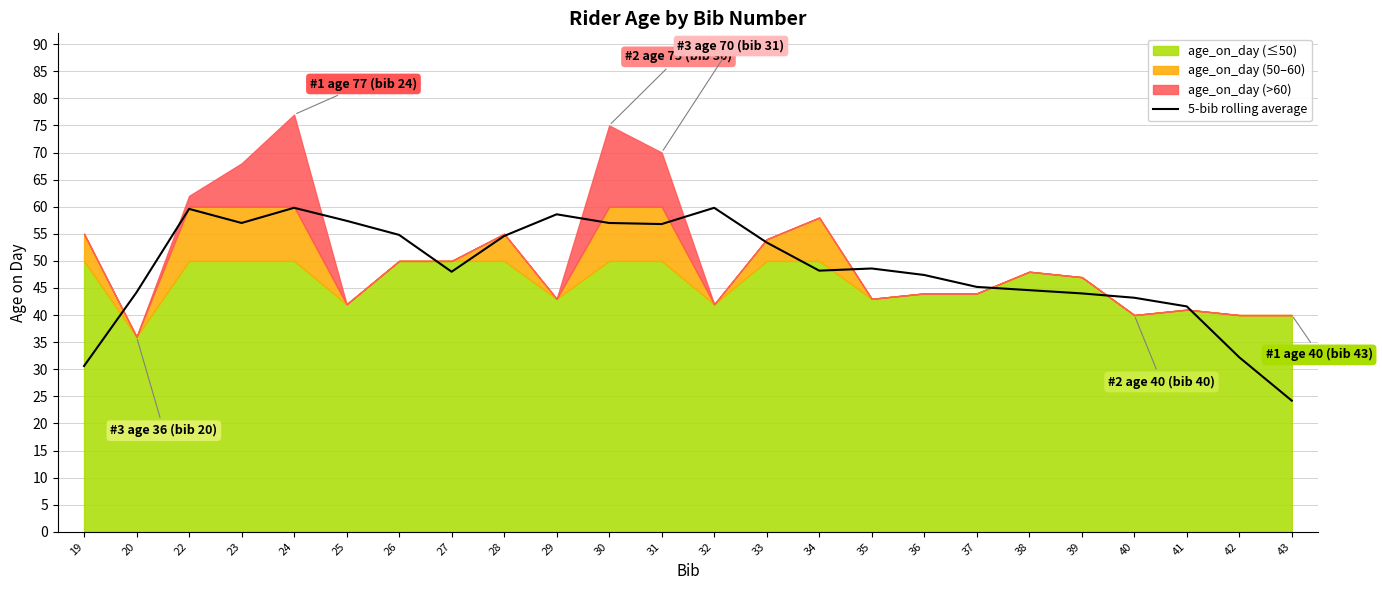

Does the chart have visible grid lines?

Yes